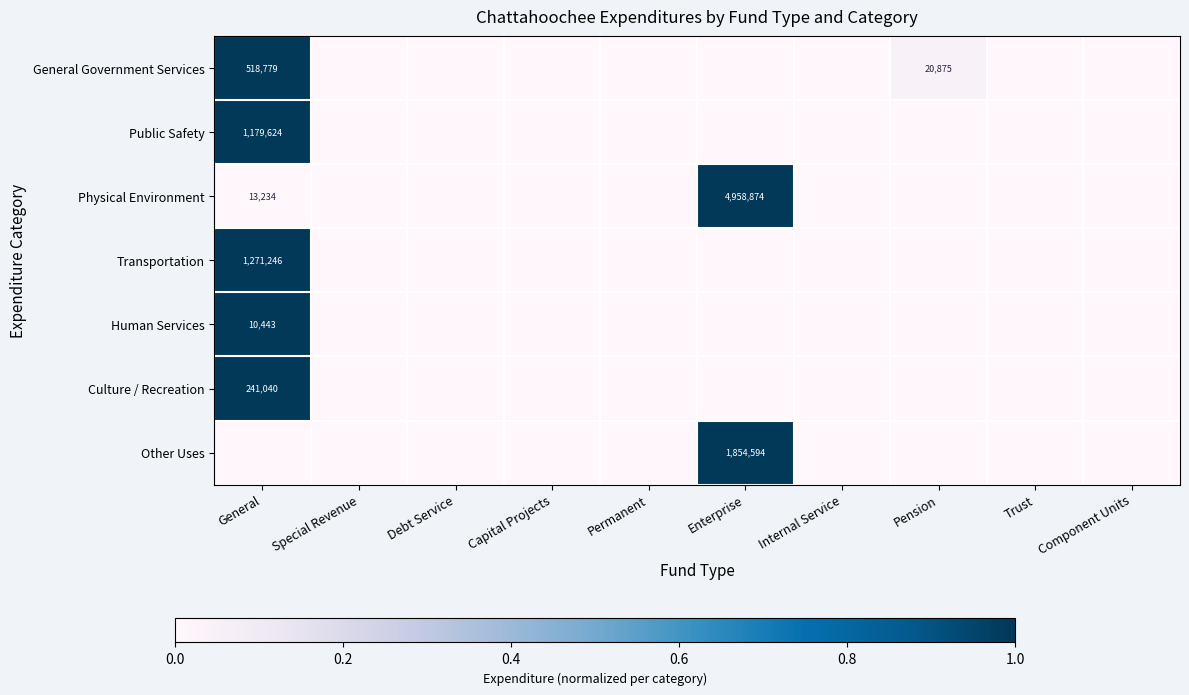

Is it true that Human Services equals 14554 at General?

False